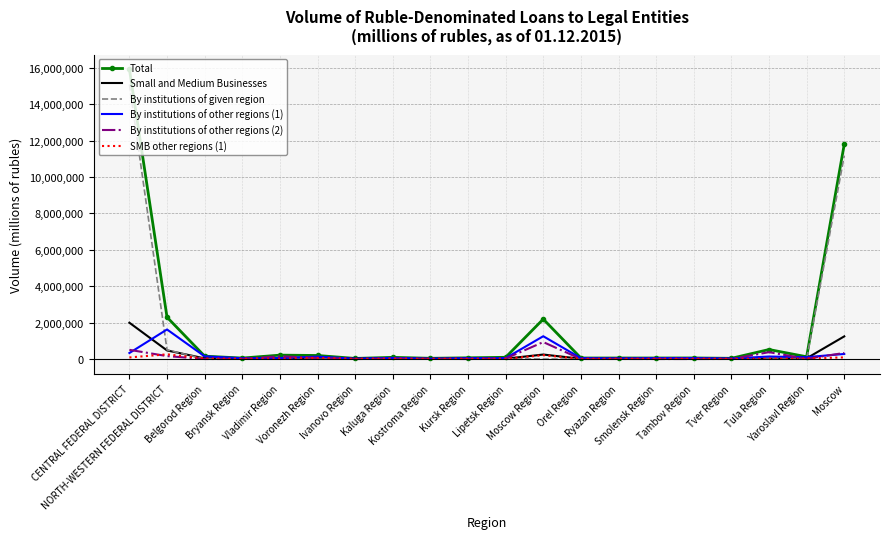

Which series has the widest spread of values?

Total